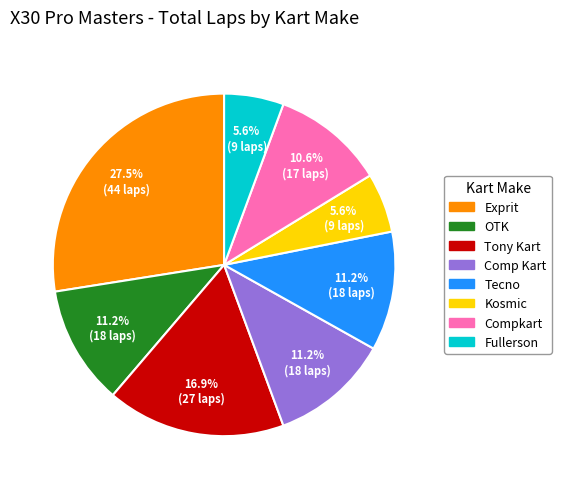

What percentage is NOT represented by Compkart?

89.4%